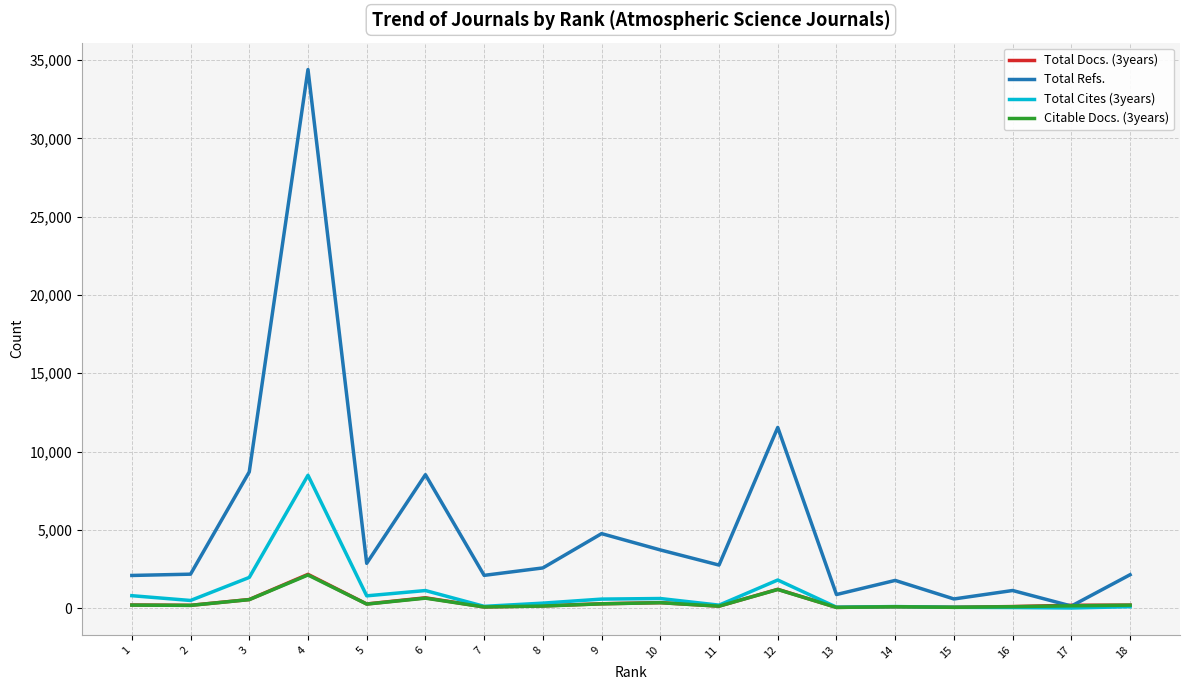

Which series has the widest spread of values?

Total Refs.